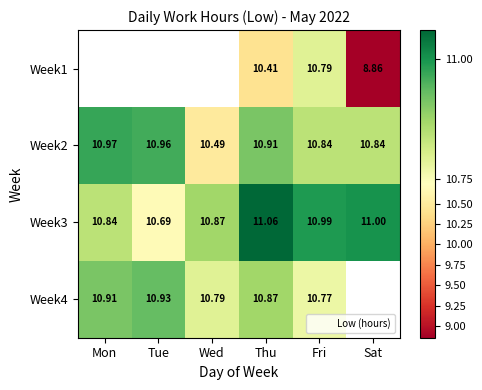

Is the value of Week4 at Tue greater than the value of Week3 at Fri?

No